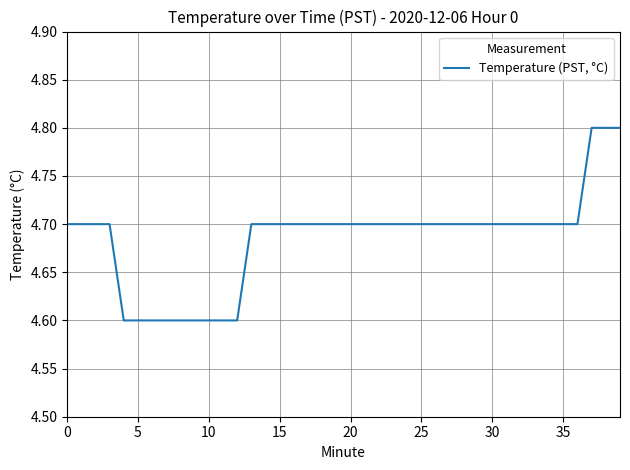

What is the minimum value shown in the chart?

4.6